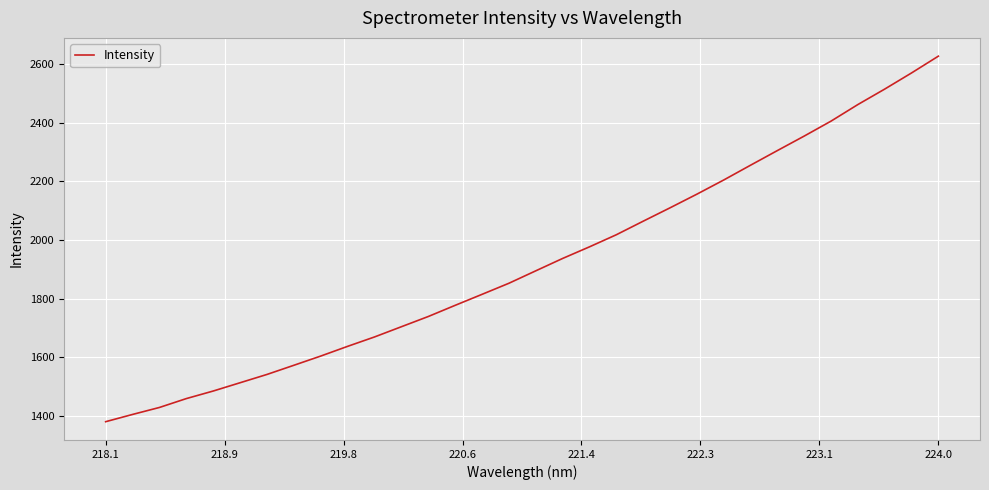

What is the sum of all values?

61441.0